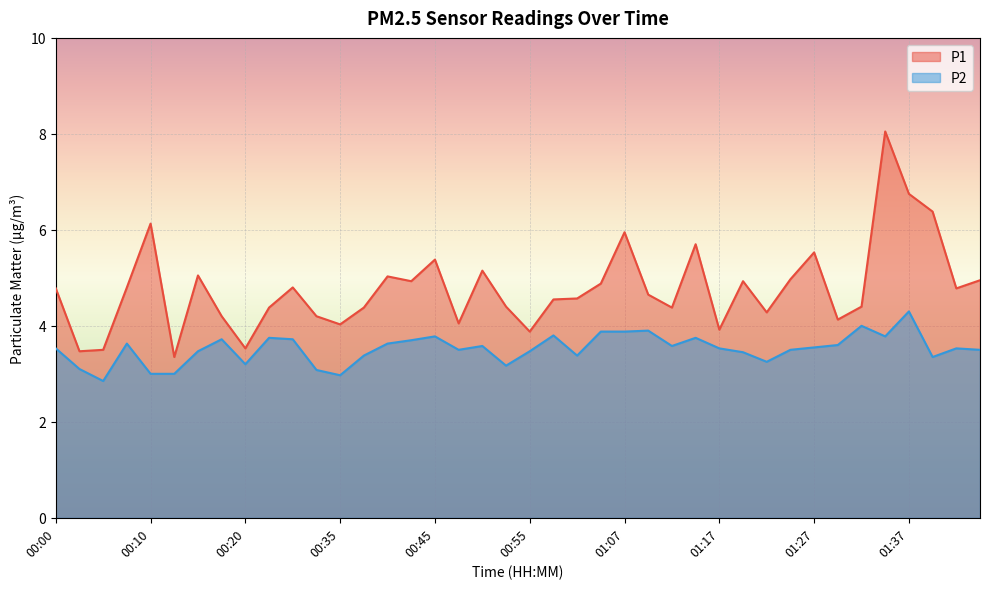

True or false: P1 has a value of 5.5 at 01:27.

True